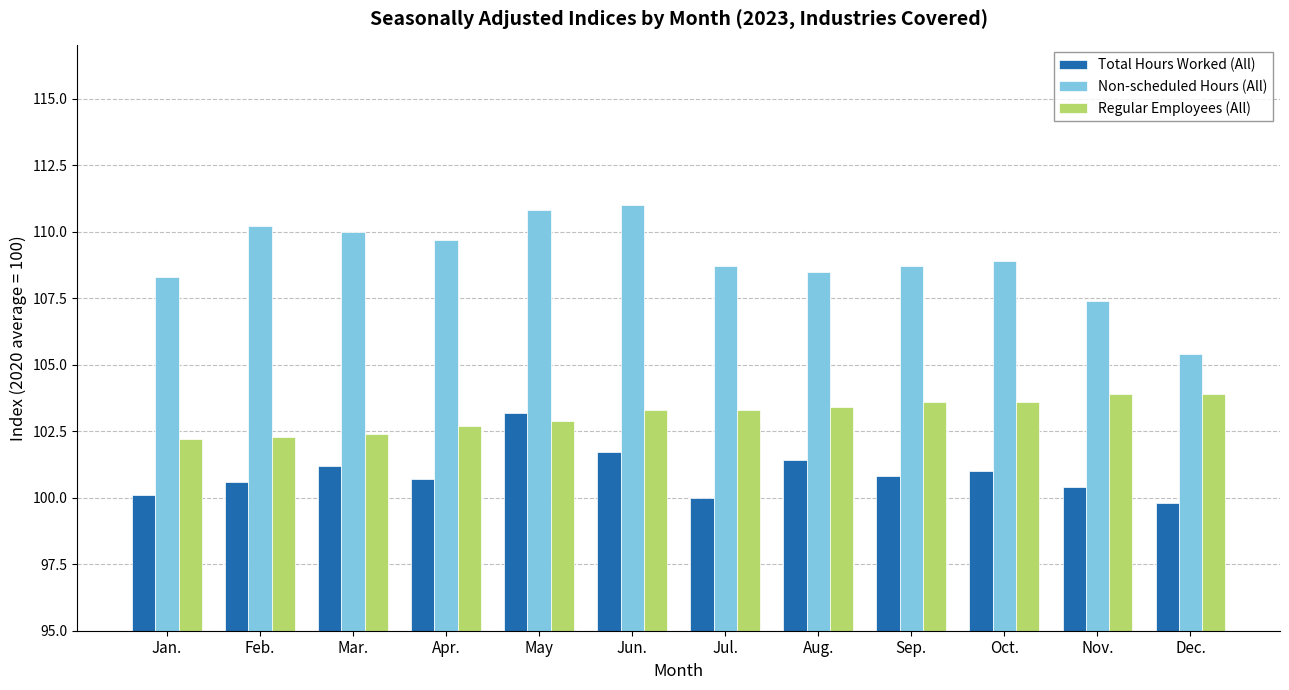

At which label does Non-scheduled Hours (All) reach its peak?

Jun.